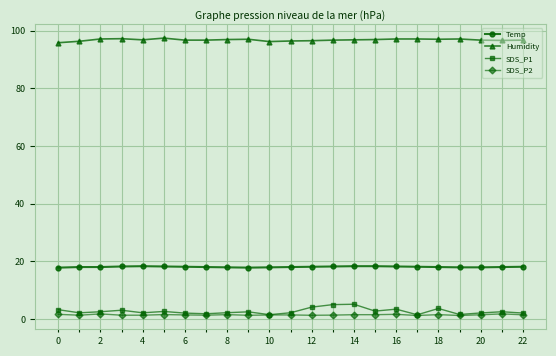

True or false: SDS_P2 and Temp cross at least once.

False